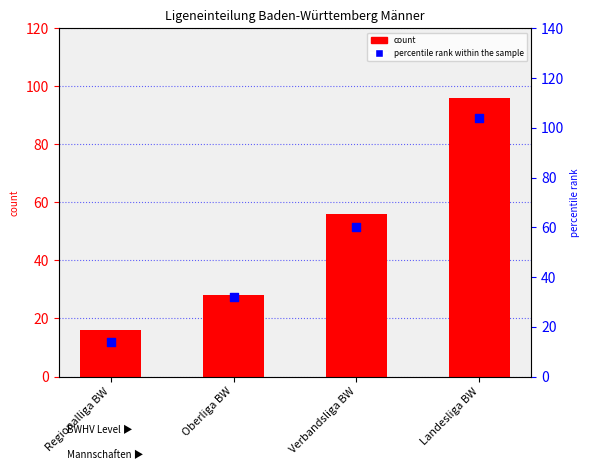

Which series has the widest spread of Y values?

percentile rank within the sample